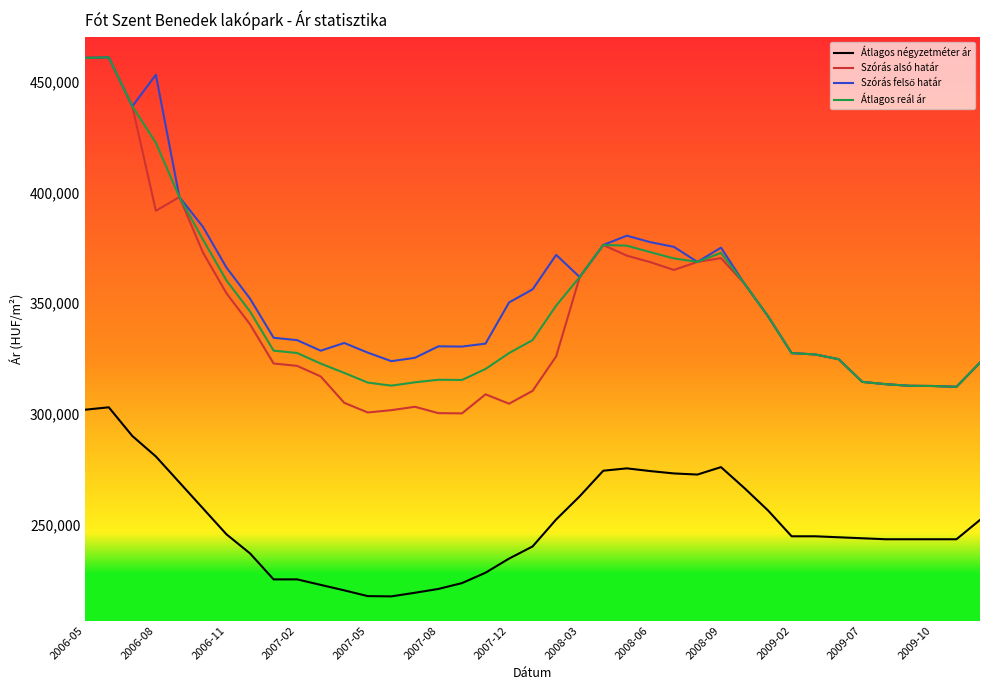

What is the maximum value shown in the chart?

460896